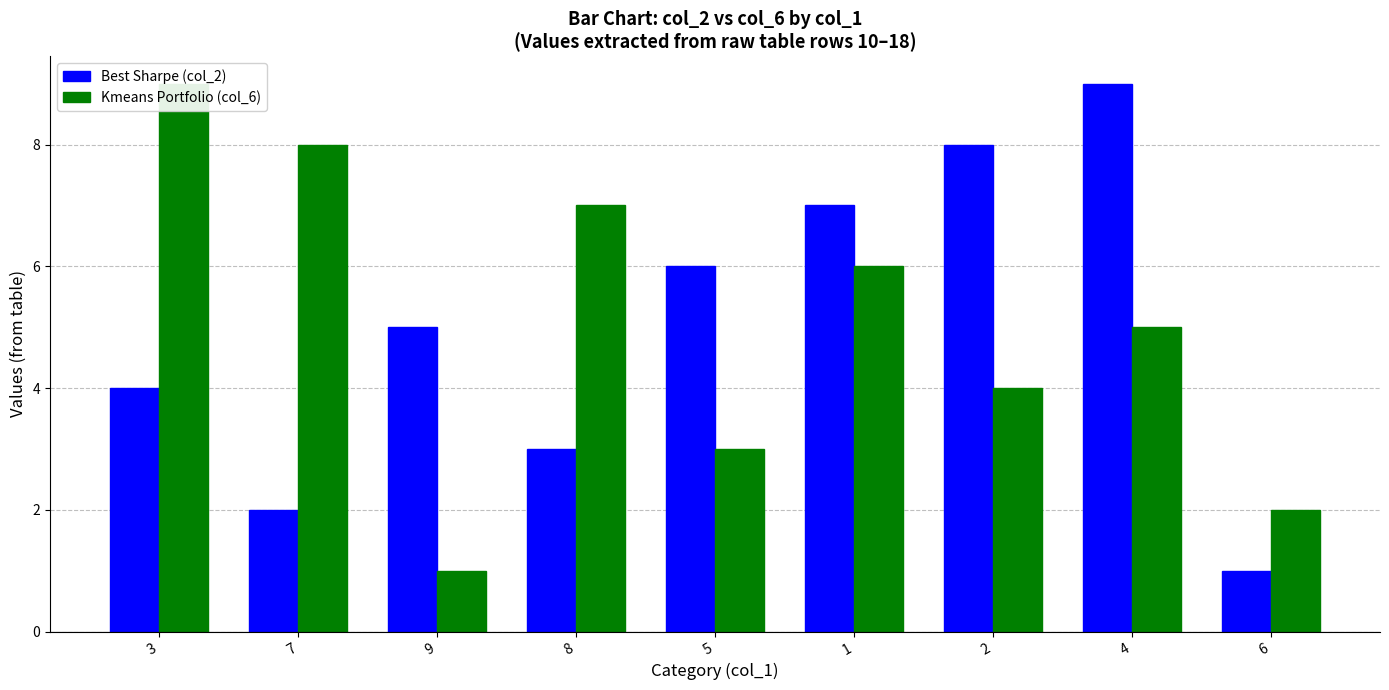

What is the total value across all series at 9?

6